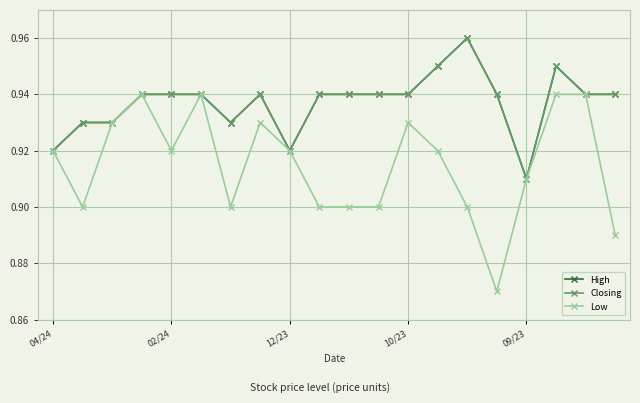

In Low, how many points are higher than both neighbors (excluding endpoints)?

4